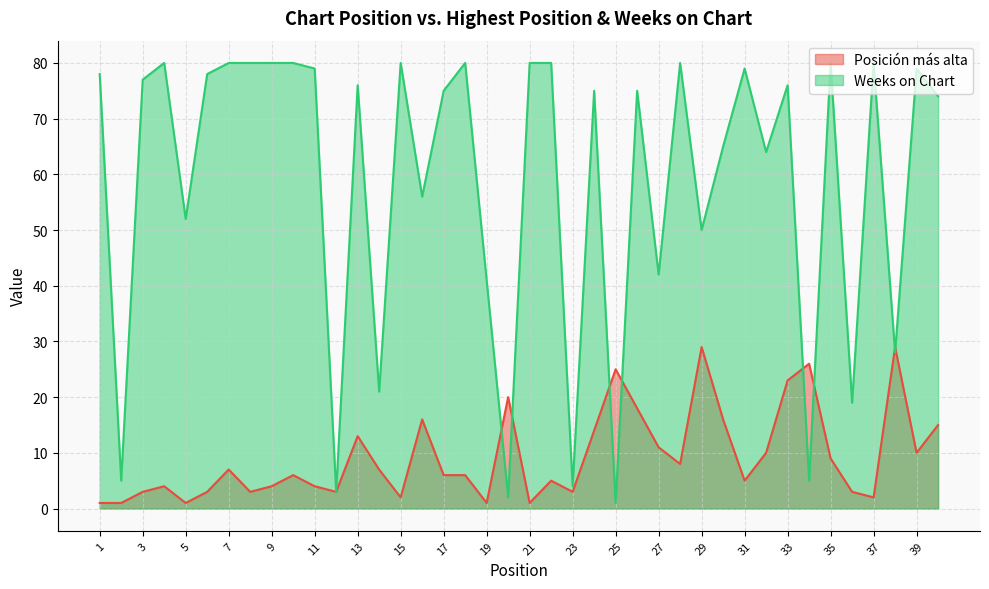

Is it true that Weeks on Chart equals 76 at 13?

True